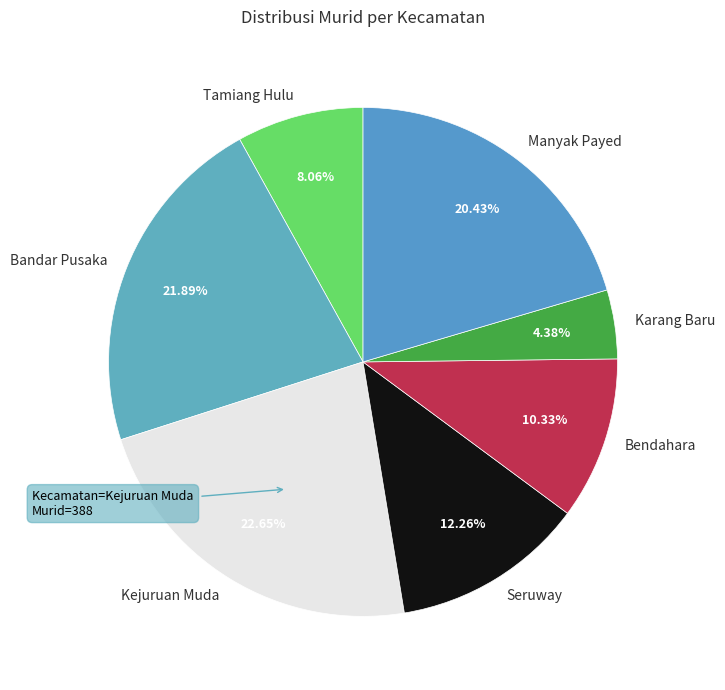

True or false: Tamiang Hulu accounts for 21% of the total.

False